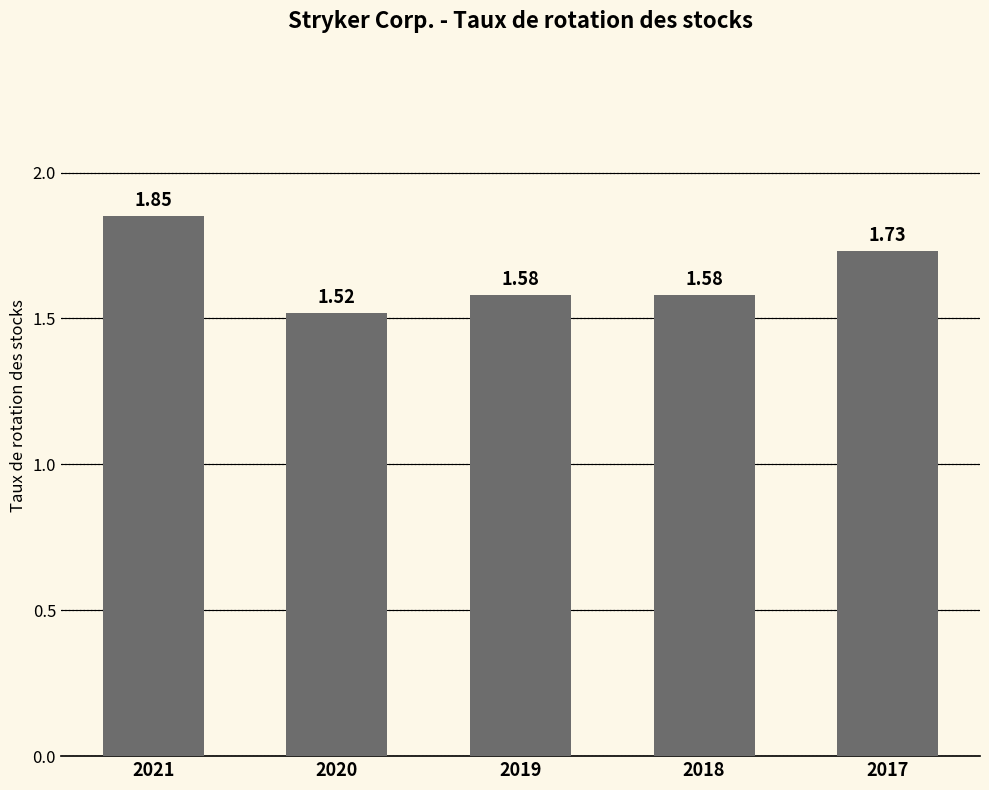

What is the sum of all values?

8.3